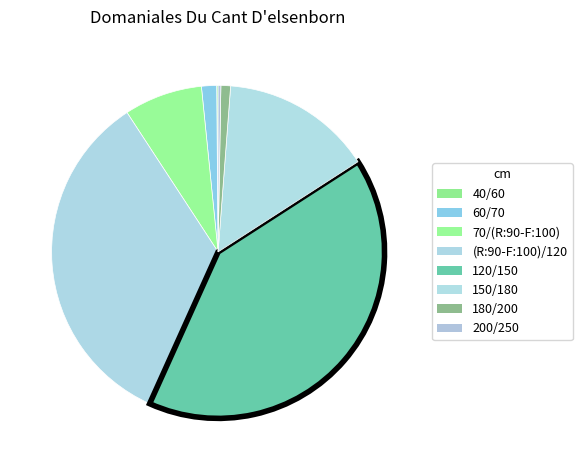

Is there any slice that represents more than half of the pie?

No